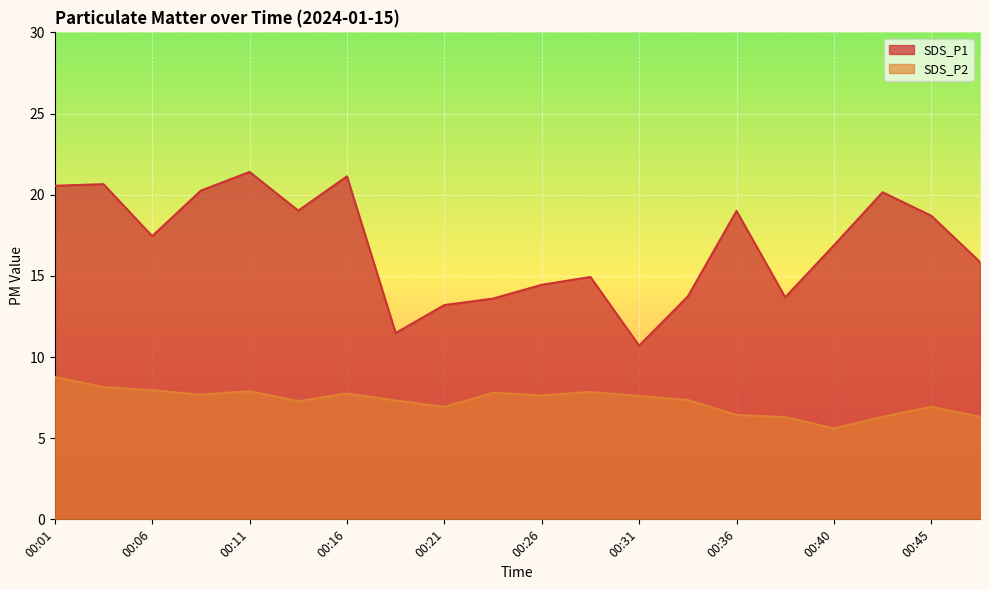

Which series has the largest range (max minus min)?

SDS_P1